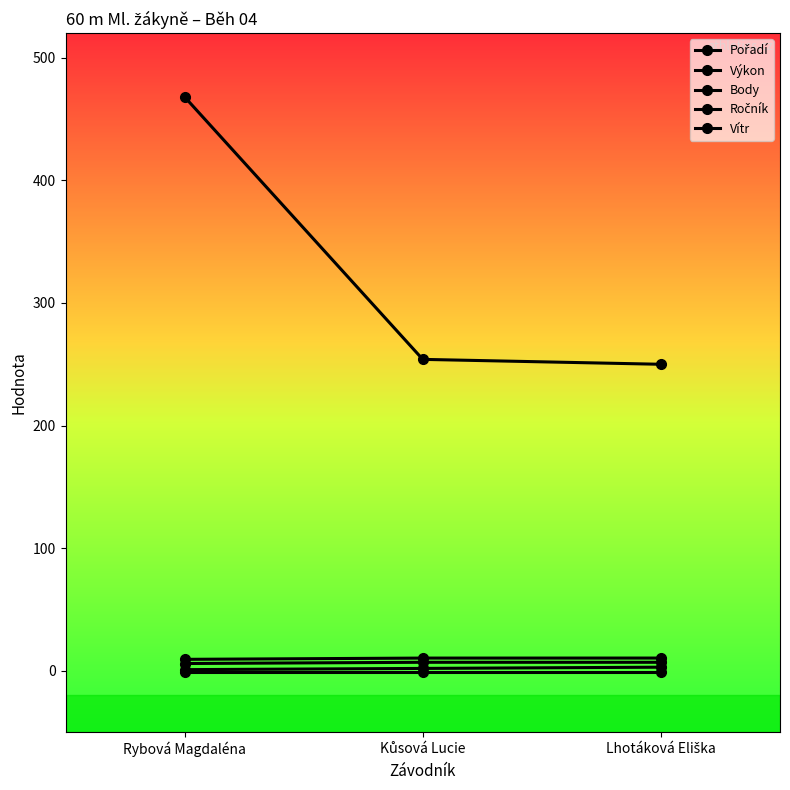

Reading left to right, what are all the values shown in this chart?

Pořadí: 1.0	2.0	3.0
Výkon: 9.4	10.4	10.4
Body: 468.0	254.0	250.0
Ročník: 6.0	7.0	7.0
Vítr: -1.2	-1.2	-1.2